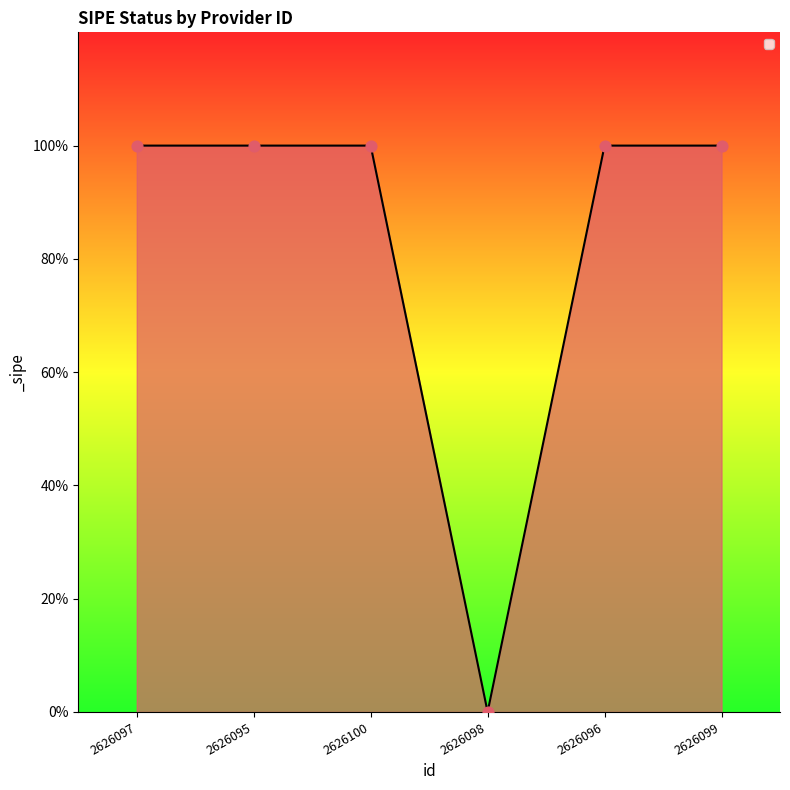

Between 2626095 and 2626099, which is larger?

2626095